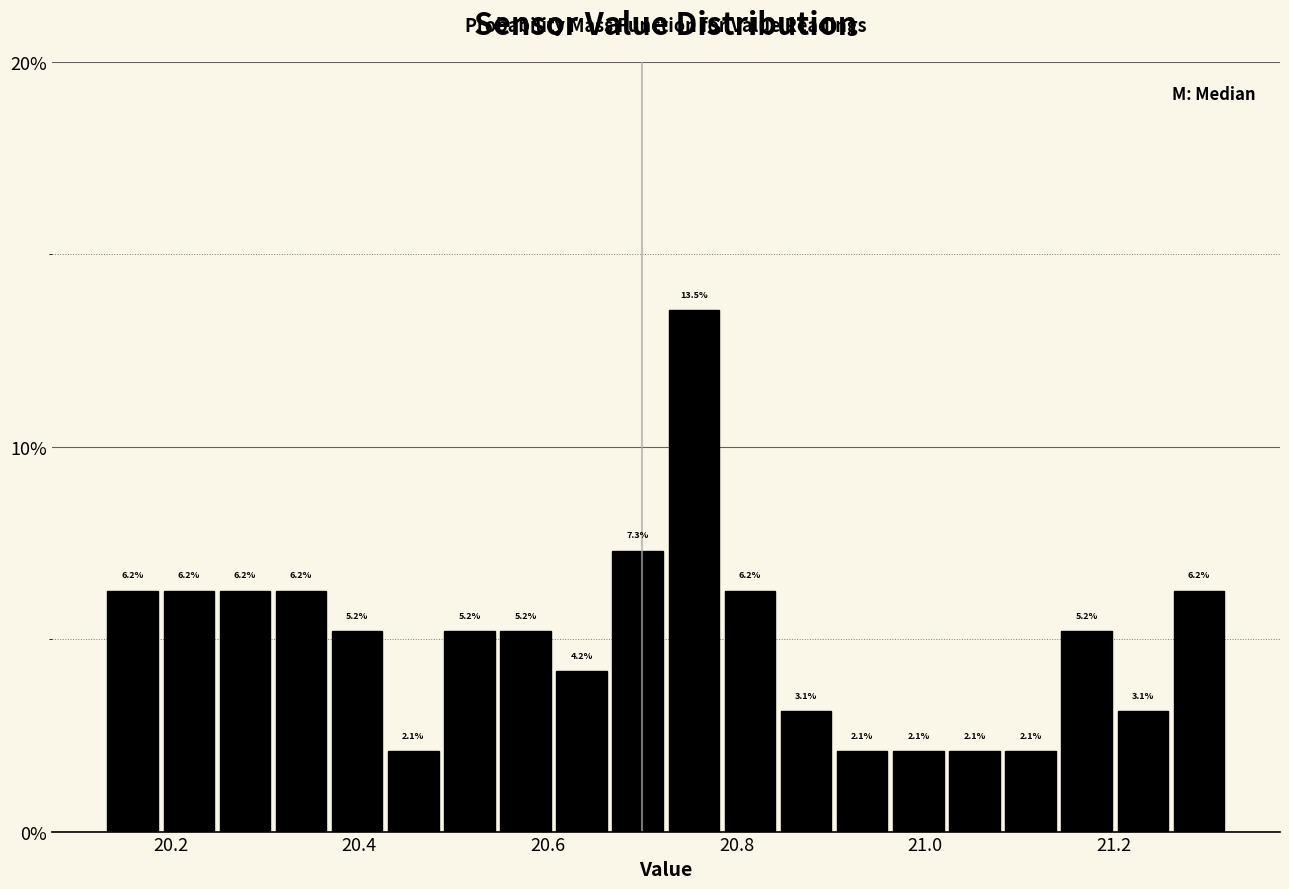

Around what value on the x-axis is the tallest bar? Give the approximate position of its centre, as read against the axis.

20.76